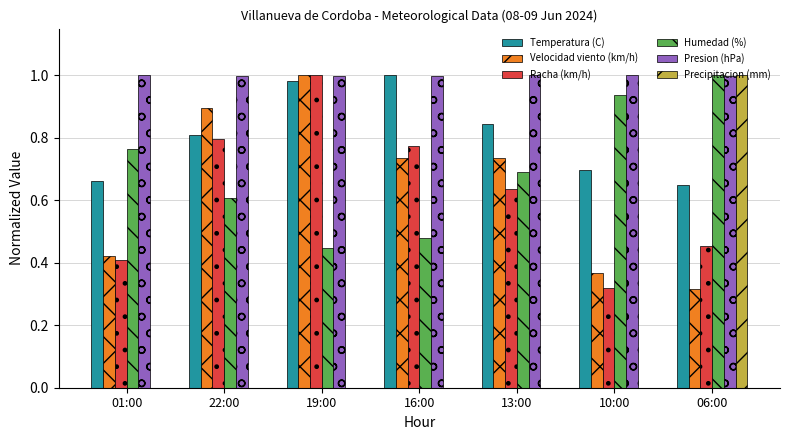

Which series has the largest total across all categories?

Presion (hPa)